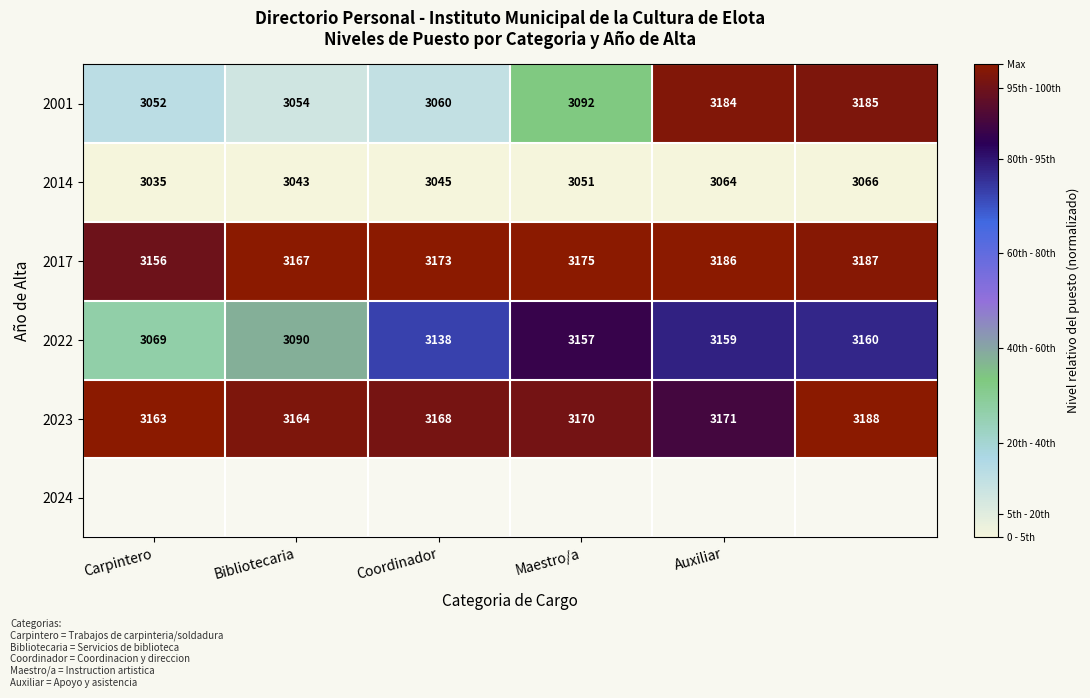

Rank the series by their maximum value, from highest to lowest.

2023, 2017, 2001, 2022, 2014